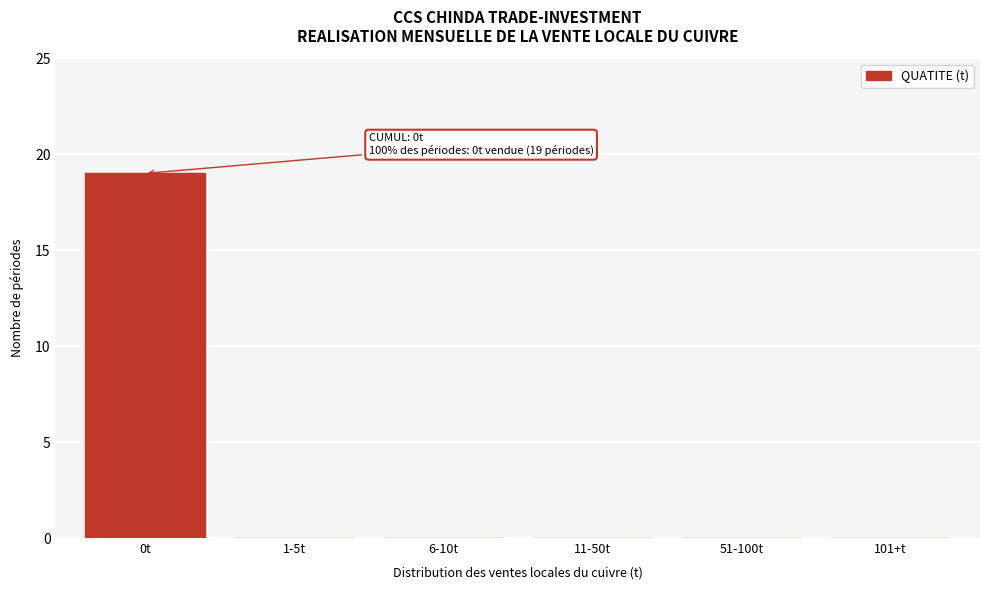

Reading left to right, extract all data points from this chart.

0t=19	1-5t=0	6-10t=0	11-50t=0	51-100t=0	101+t=0